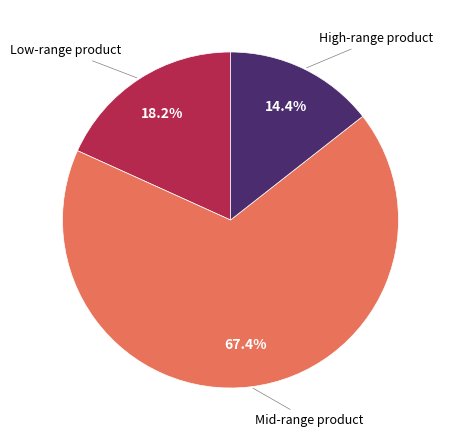

Is there any slice that represents more than half of the pie?

Yes